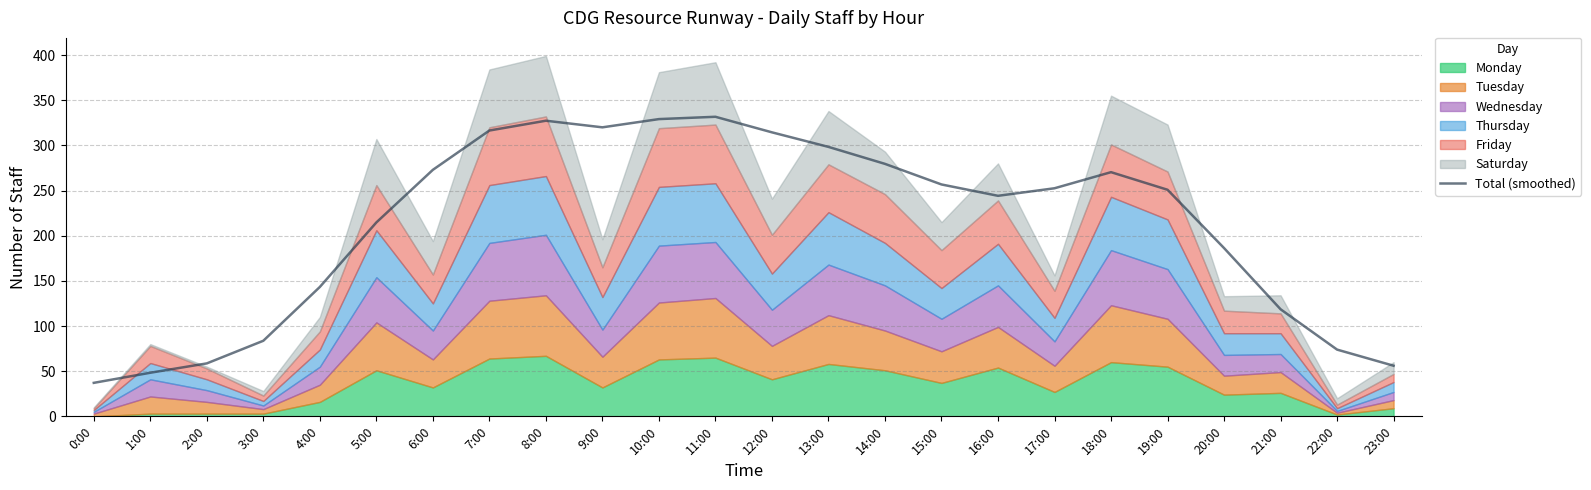

Rank the categories by value from highest to lowest.

11:00, 10:00, 8:00, 9:00, 7:00, 12:00, 13:00, 14:00, 6:00, 18:00, 15:00, 17:00, 19:00, 16:00, 5:00, 20:00, 4:00, 21:00, 3:00, 22:00, 2:00, 23:00, 1:00, 0:00